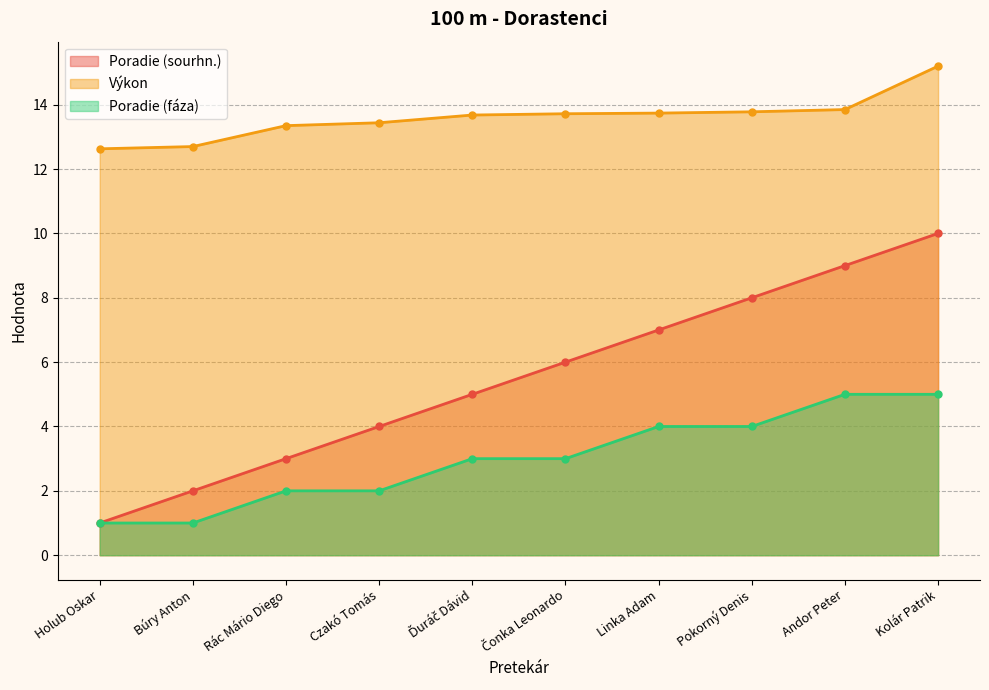

True or false: Poradie (fáza) and Poradie (sourhn.) intersect in this chart.

False